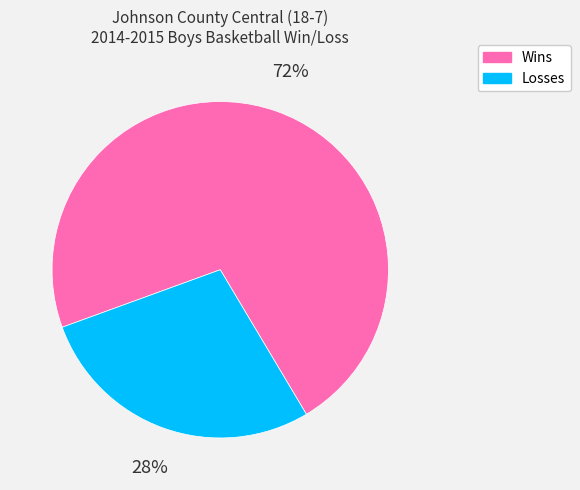

Count the number of slices in the pie.

2